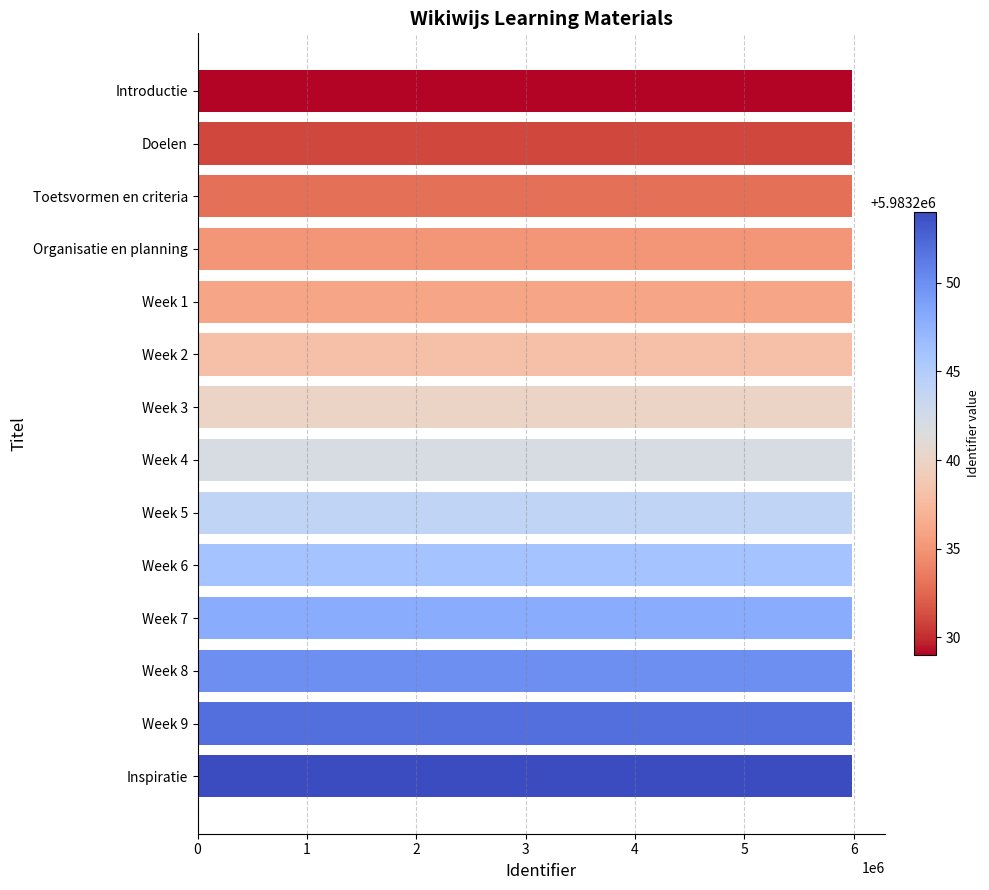

What is the label of the 12th bar from the top?

Week 8